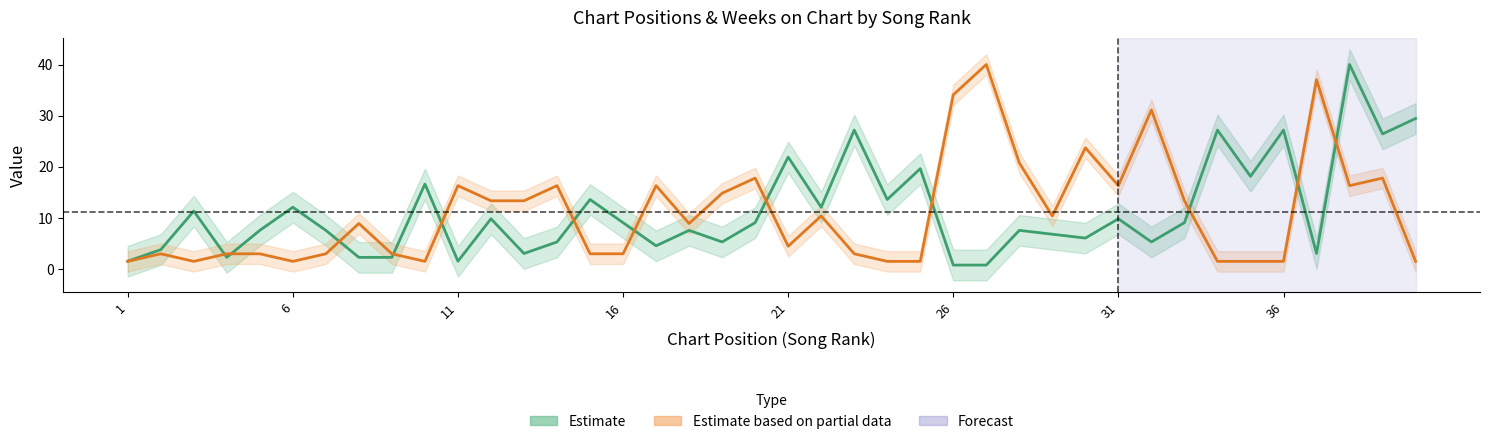

What is the total value across all series at 16?

12.0